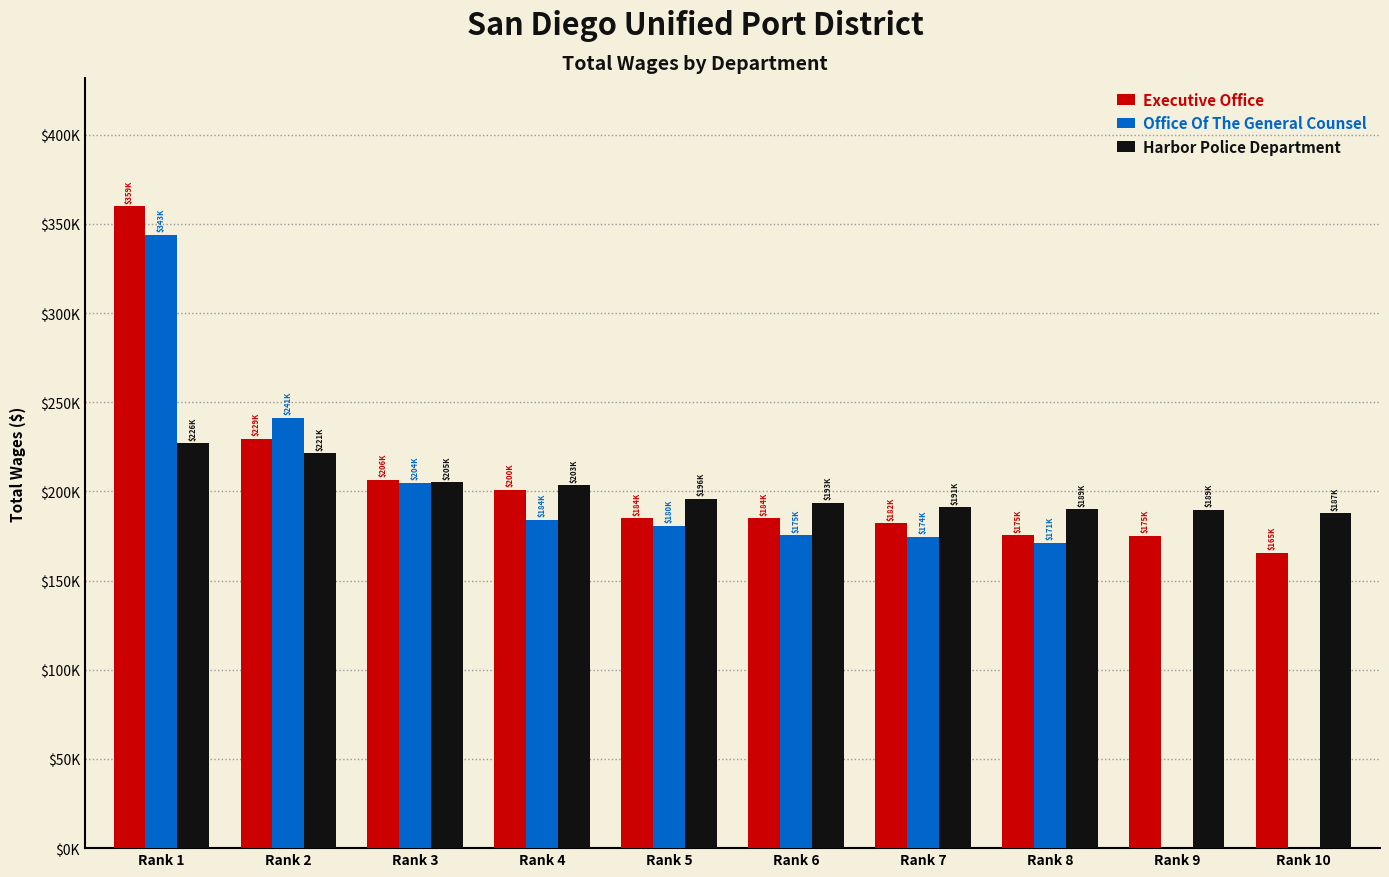

What is the difference between the second highest and minimum values in the Executive Office series?

63988